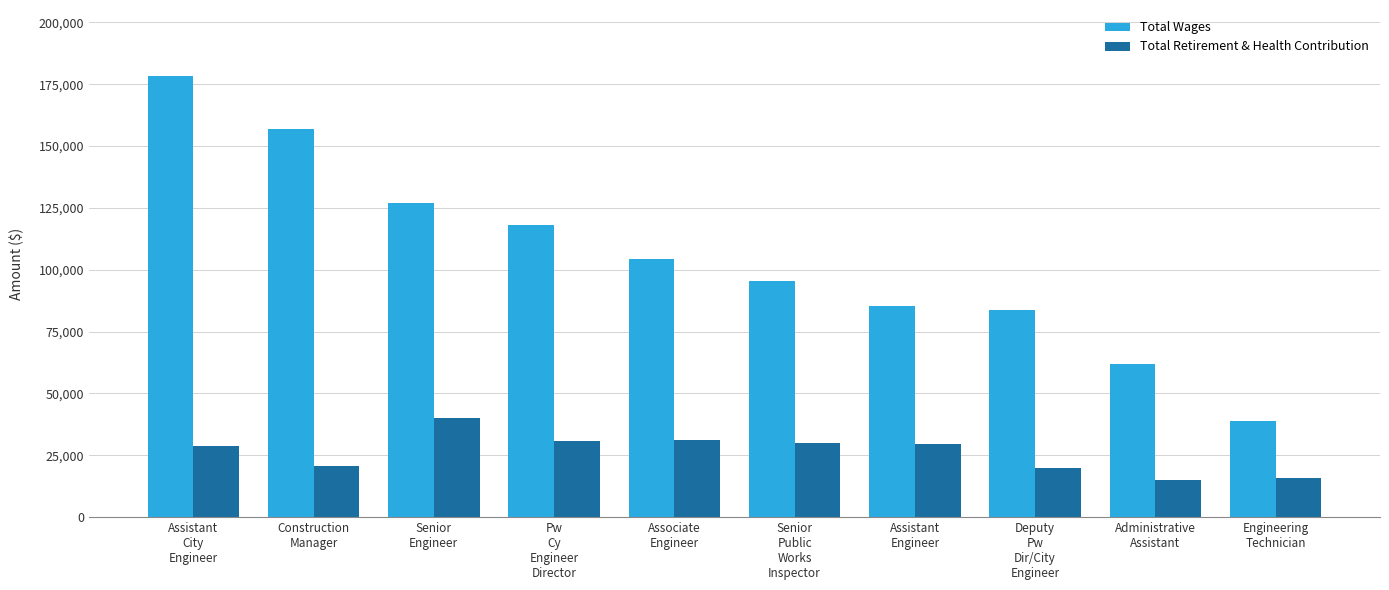

What is the highest value of the Total Retirement & Health Contribution series?

40267